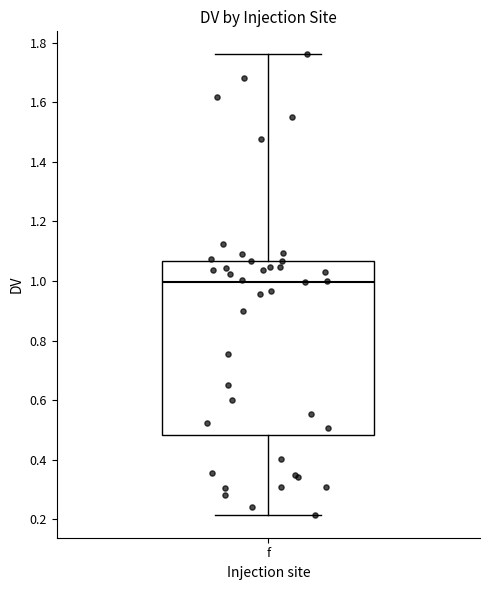

Transcribe this box plot: give where the median line is, the range the box spans, and where the two whiskers end, as read against the y-axis. The values are not printed on the chart, so give them approximately, as read against the axis.

median 1.00, box 0.48 to 1.06, whiskers 0.22 to 1.76